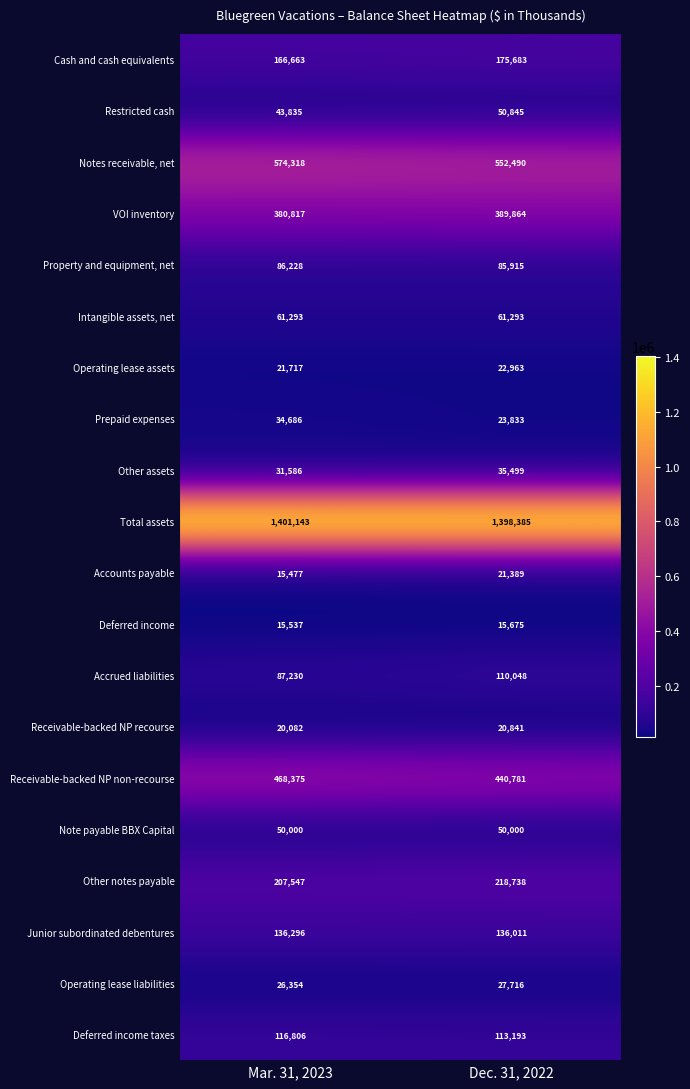

Rank the series at Mar. 31, 2023 from lowest to highest value.

Accounts payable, Deferred income, Receivable-backed NP recourse, Operating lease assets, Operating lease liabilities, Other assets, Prepaid expenses, Restricted cash, Note payable BBX Capital, Intangible assets, net, Property and equipment, net, Accrued liabilities, Deferred income taxes, Junior subordinated debentures, Cash and cash equivalents, Other notes payable, VOI inventory, Receivable-backed NP non-recourse, Notes receivable, net, Total assets